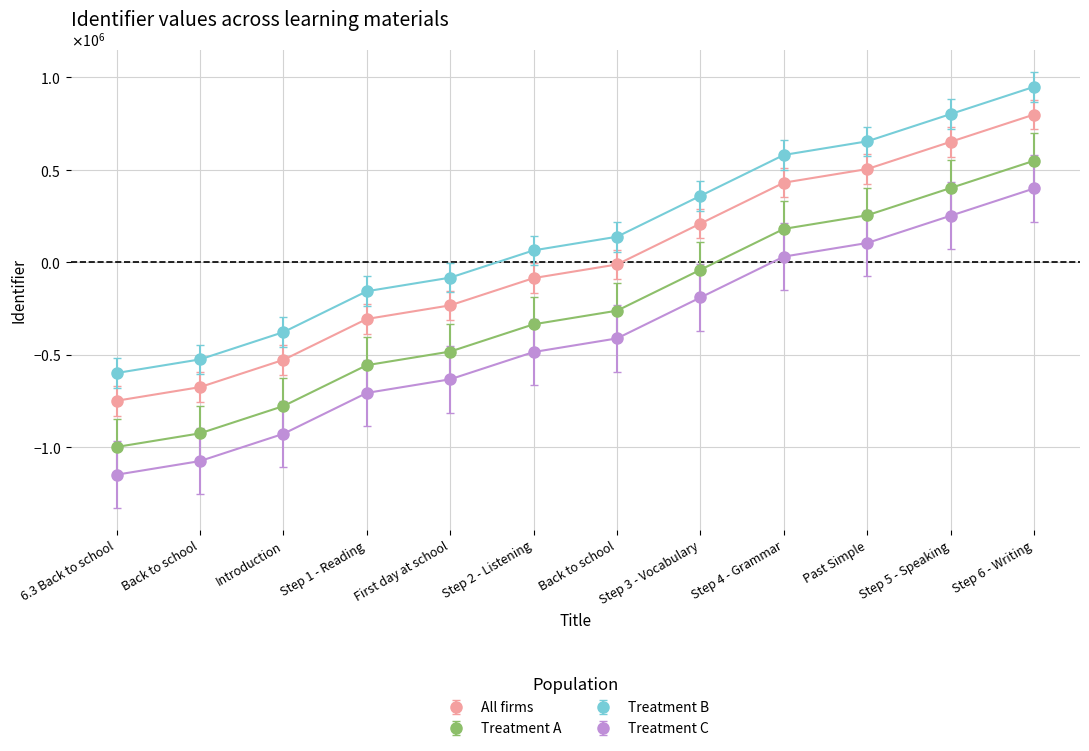

Which category has the highest value in the Treatment C series?

Step 6 - Writing